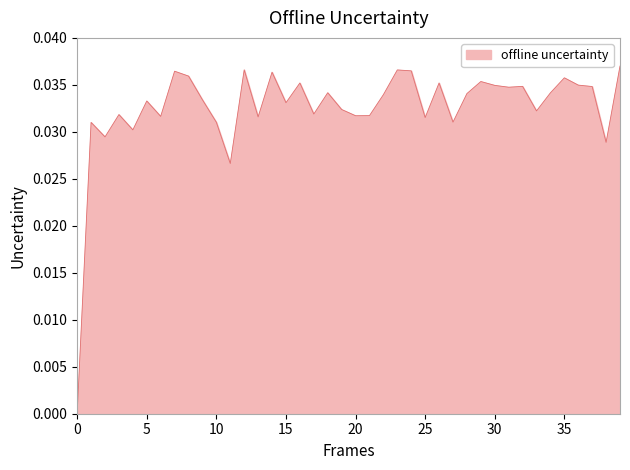

How many interior local peaks (higher than both neighbors) does the data have?

13